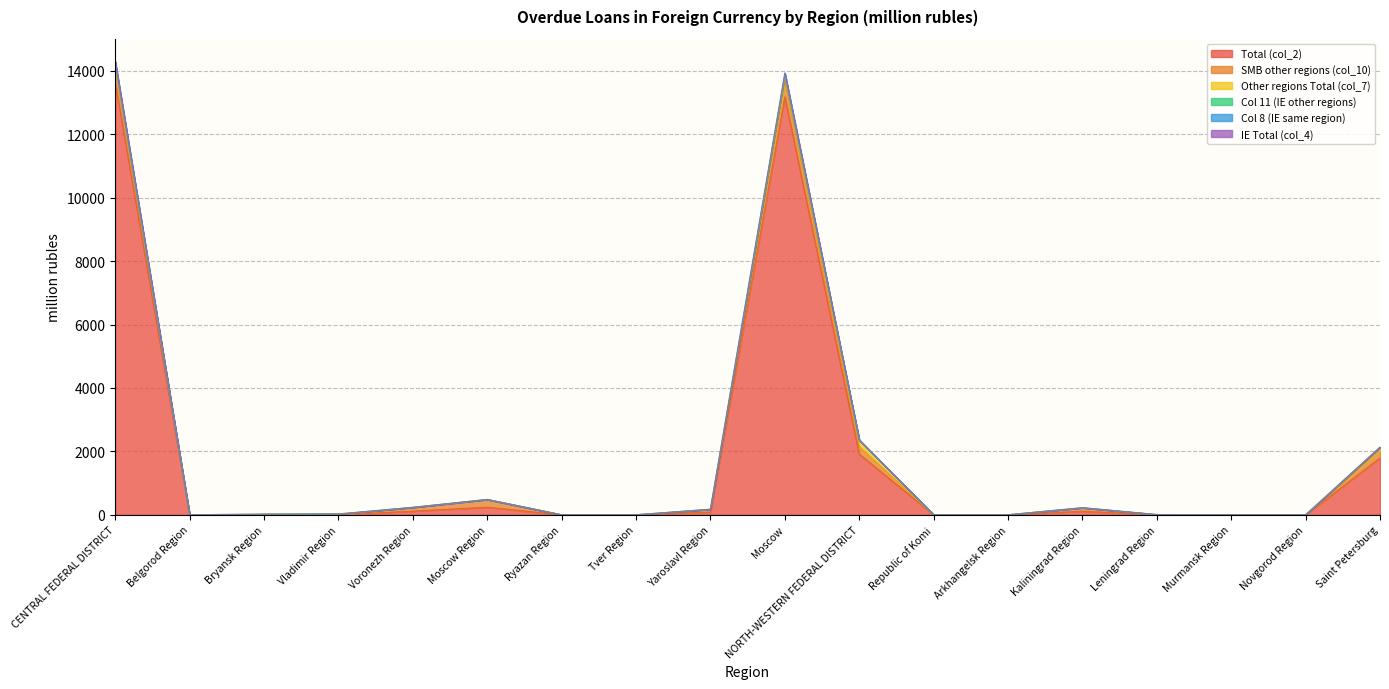

Which series ends up on top after the final intersection of SMB other regions (col_10) and Col 8 (IE same region)?

Col 8 (IE same region)